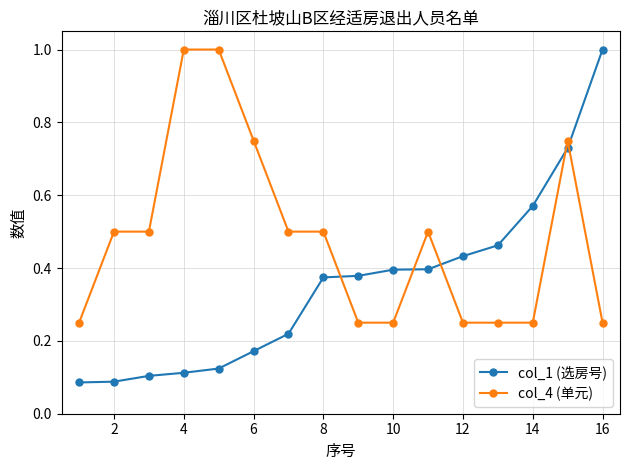

Count the number of categories in the chart.

16